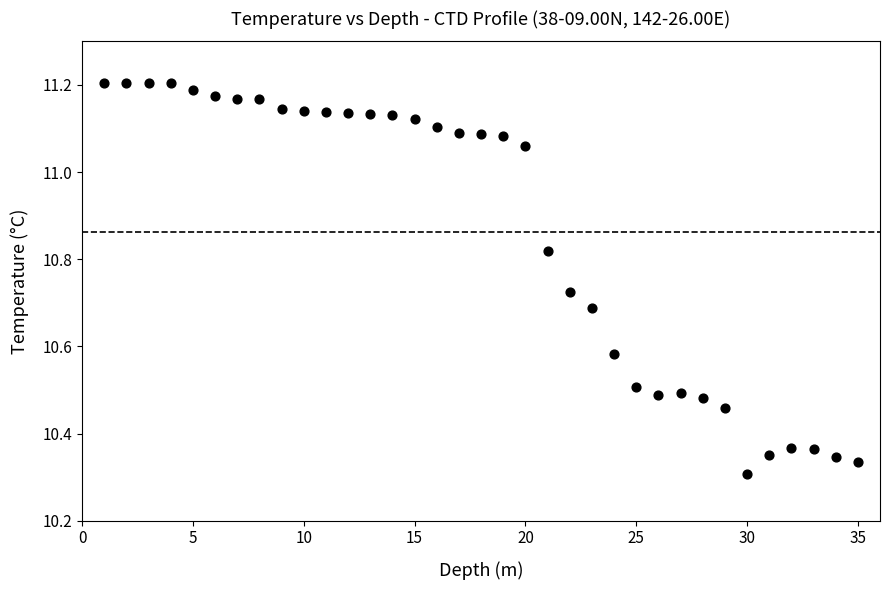

What is the range of X values (max minus min)?

34.0